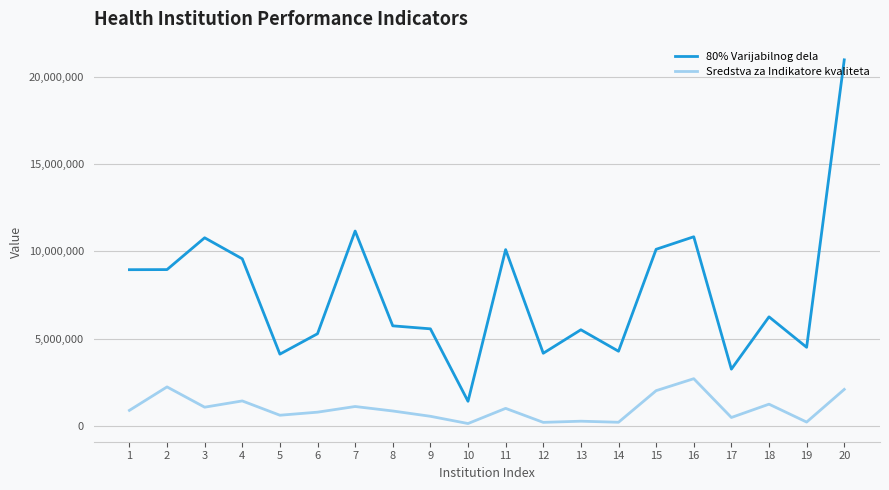

Which series has the largest range (max minus min)?

80% Varijabilnog dela